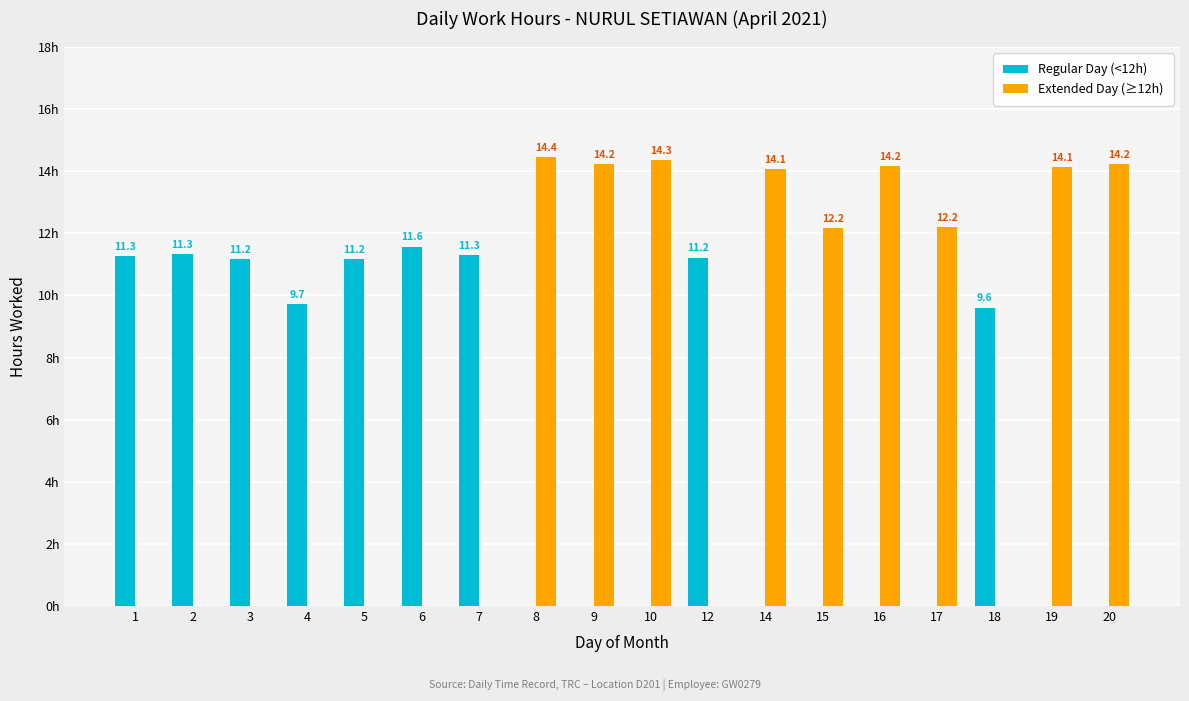

Is the value of Extended Day (≥12h) at 14 greater than the value of Regular Day (<12h) at 15?

Yes